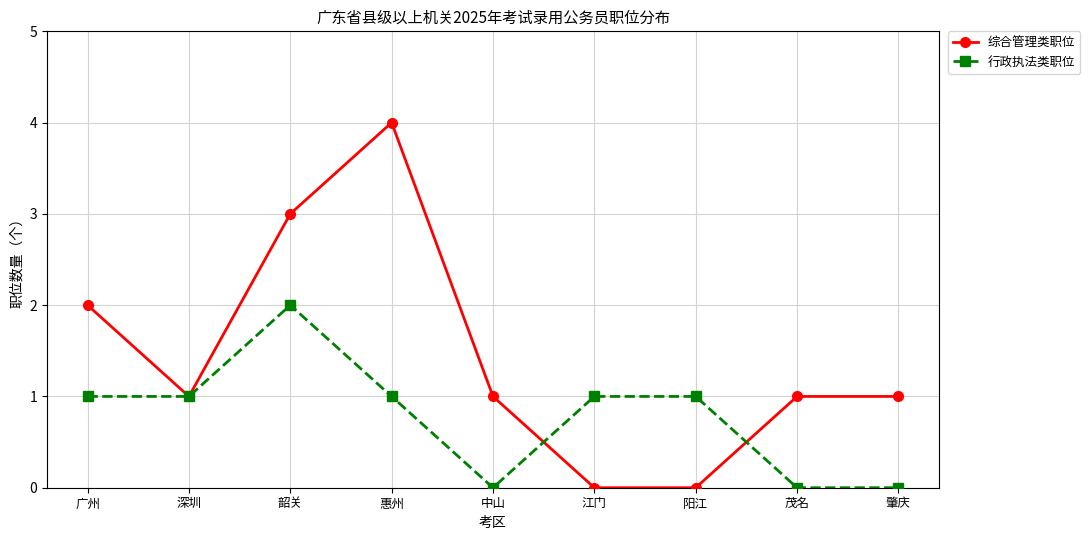

True or false: 综合管理类职位 and 行政执法类职位 cross at least once.

True